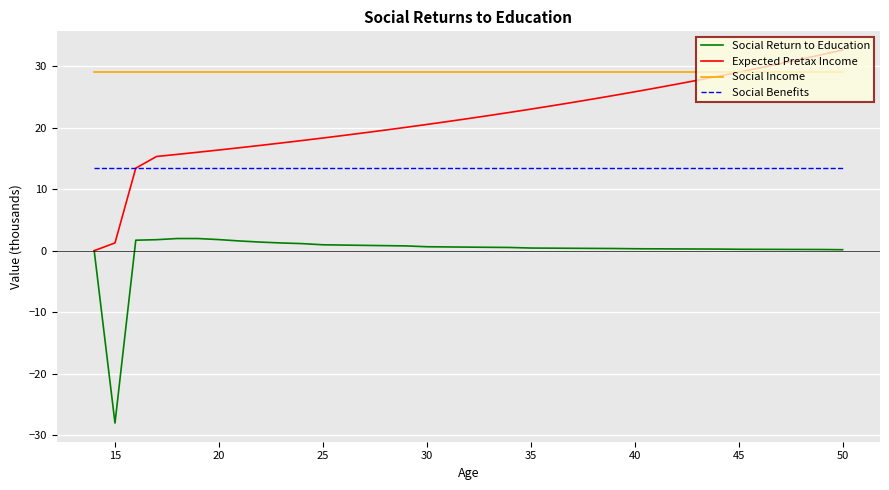

Rank the series by their average value, from highest to lowest.

Social Income, Expected Pretax Income, Social Benefits, Social Return to Education